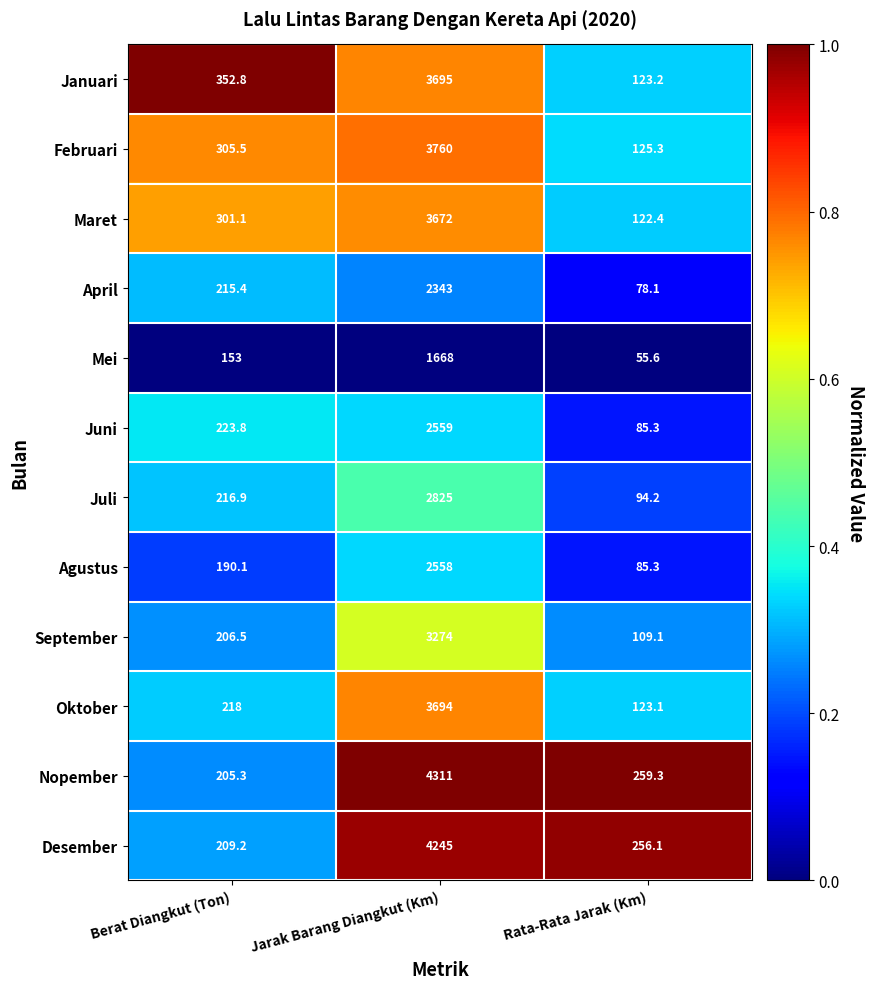

Which series changed the most between Jarak Barang Diangkut (Km) and Rata-Rata Jarak (Km)?

Nopember